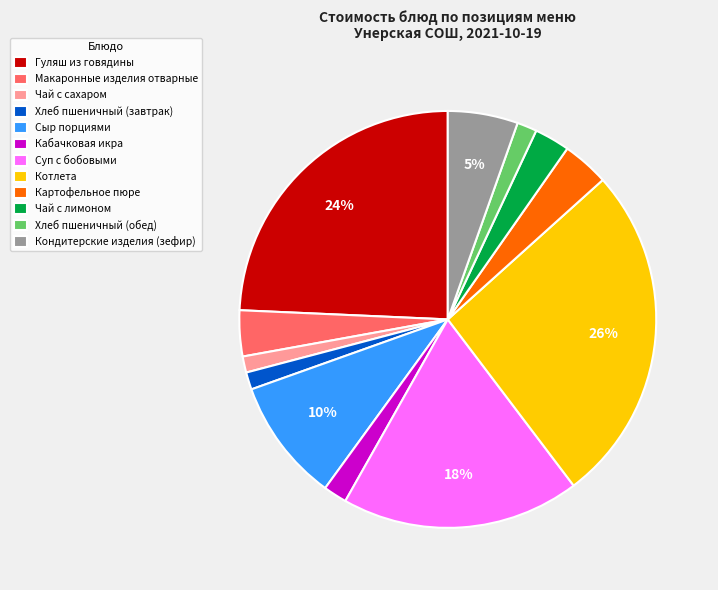

To the nearest percent, what is the average slice percentage?

8%